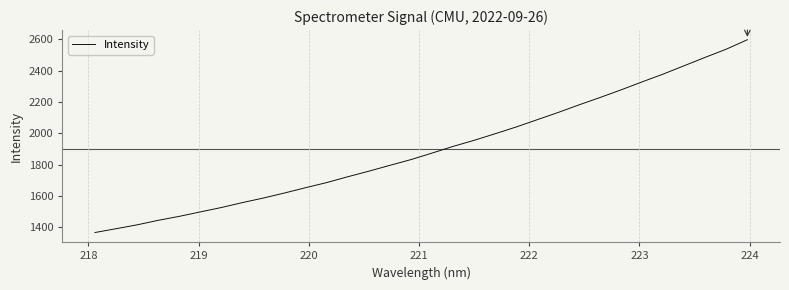

What is the greatest value displayed?

2598.1